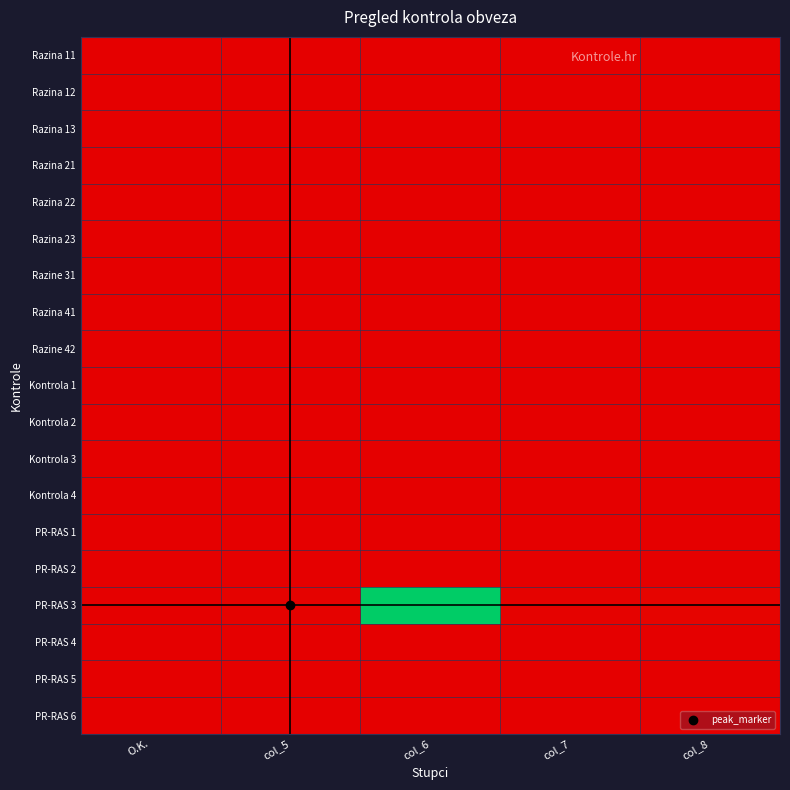

Which series has the largest total across all categories?

PR-RAS 3